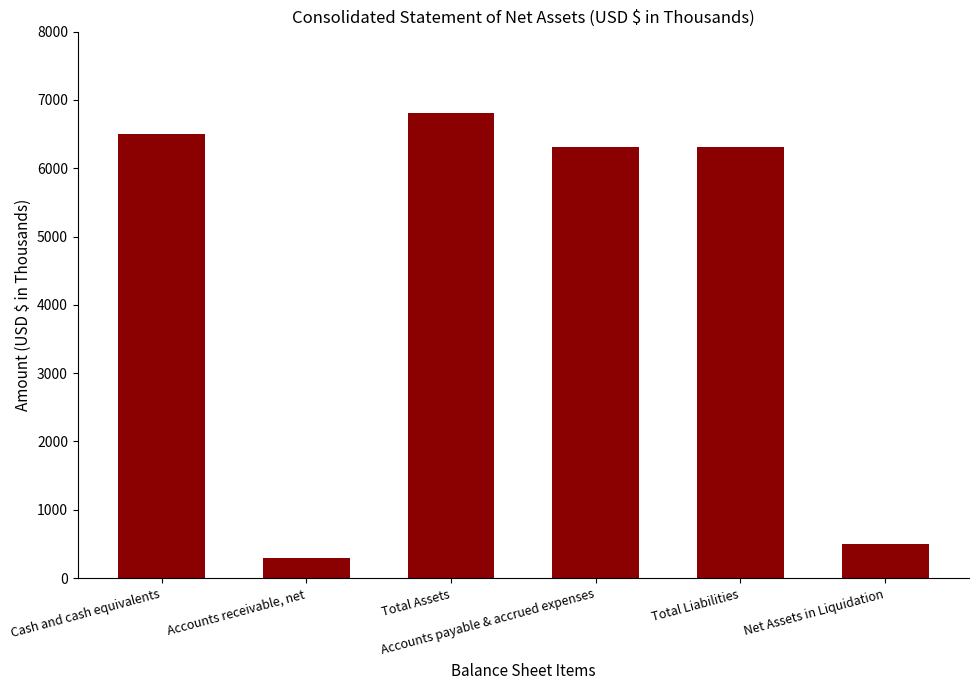

Which category has the highest value across all series?

Total Assets